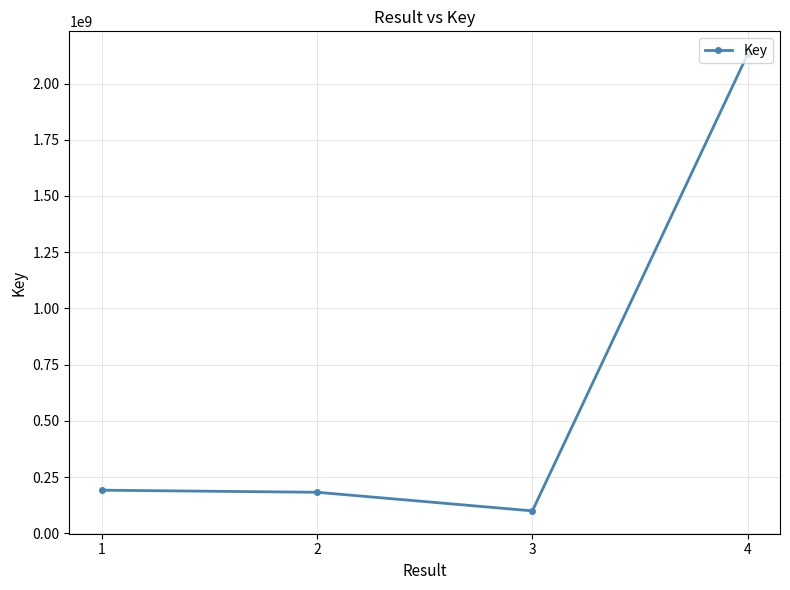

True or false: the data shows 2130393732 at 4.

True